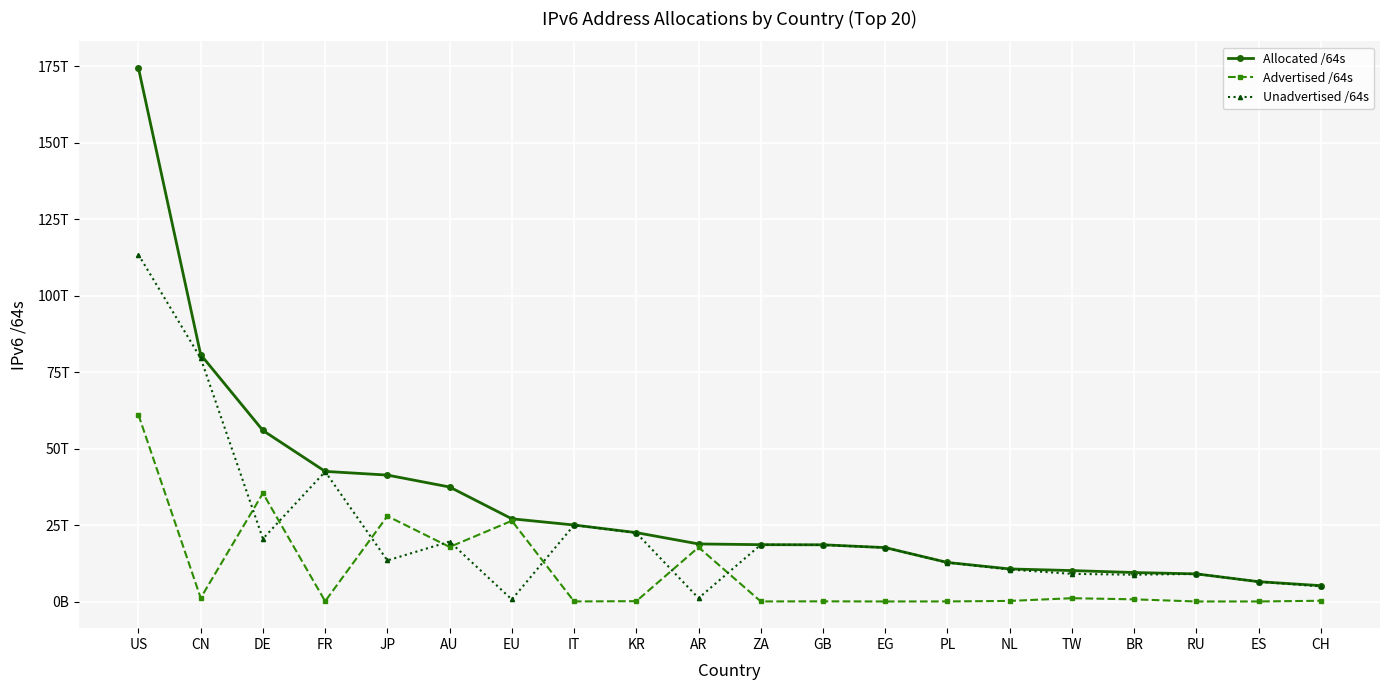

What is the value of the Allocated /64s point at the 4th from the left?

42559104548864